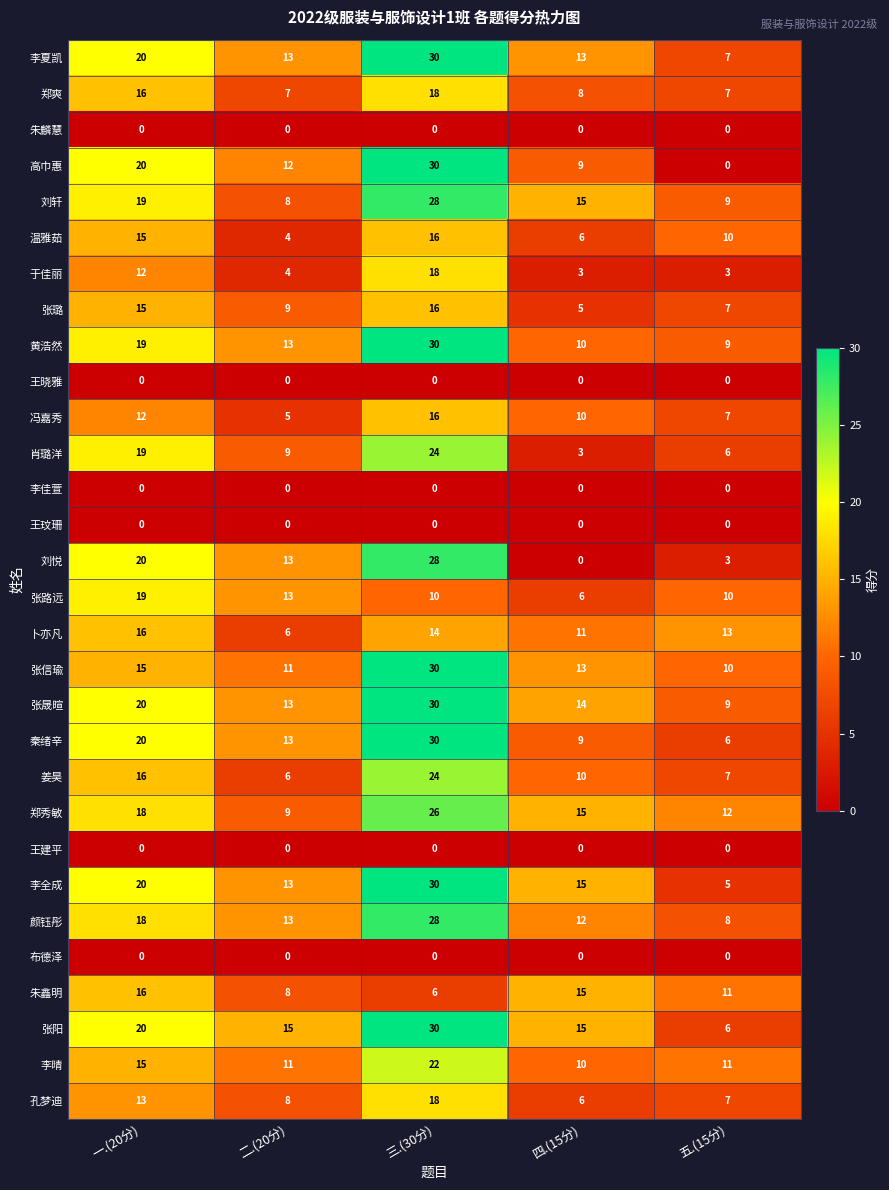

How many 肖璐洋 values are between 6 and 19?

3